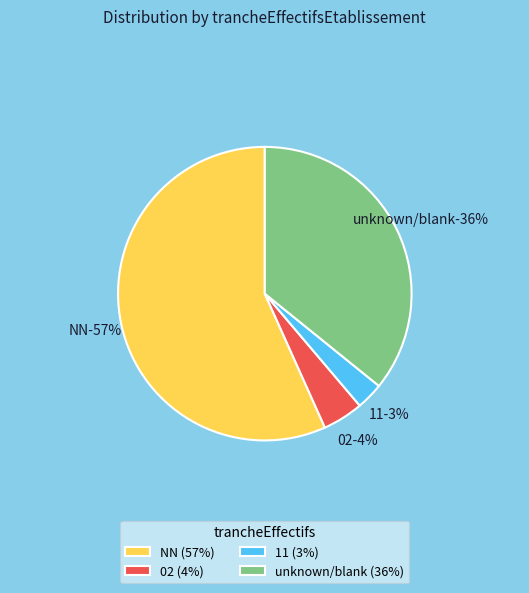

How much of the chart is everything except 11?

97.0%